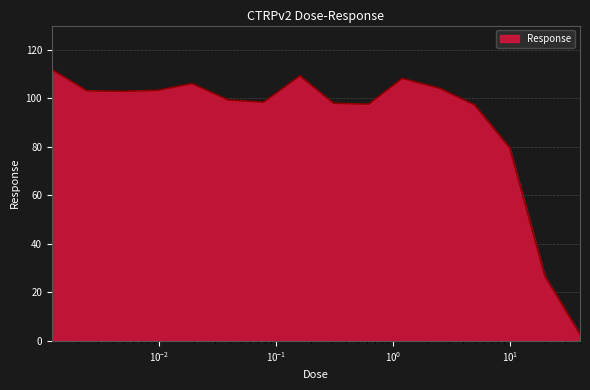

How many lines are shown in the chart?

1